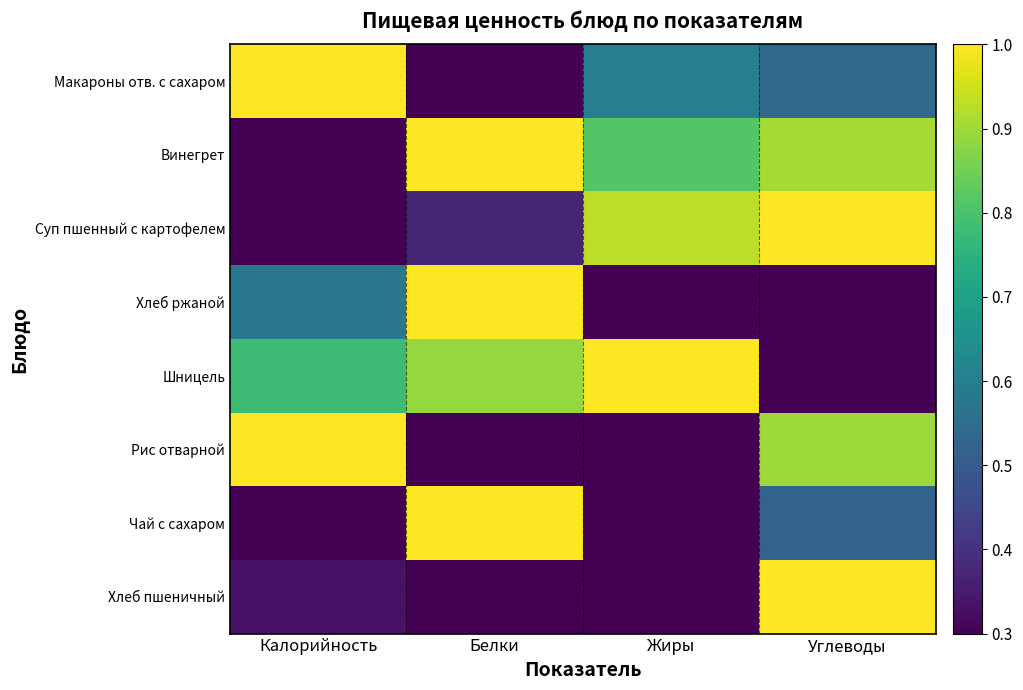

How many series are shown in this chart?

8